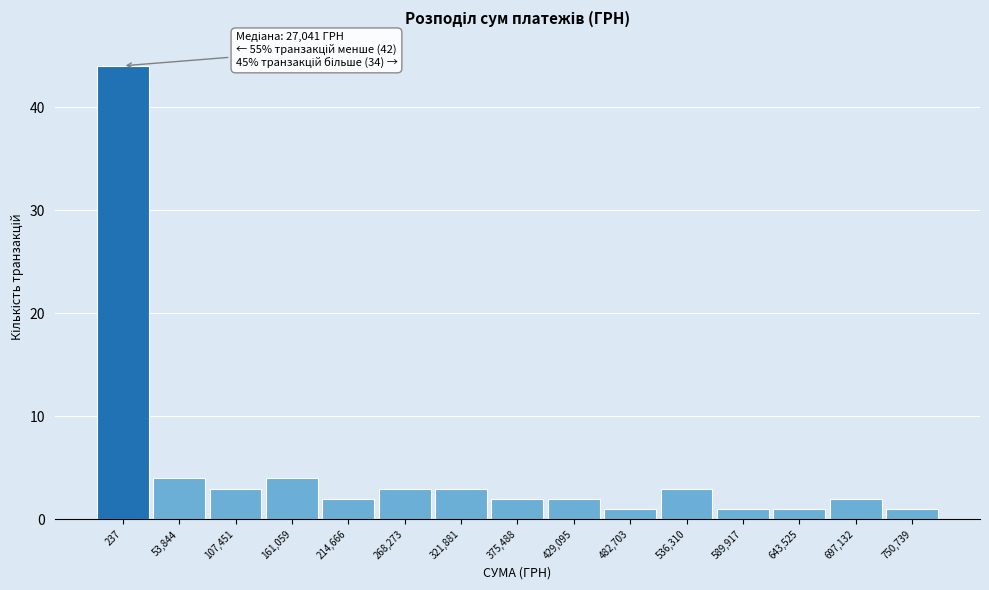

Reading left to right, extract all data points from this chart.

44	4	3	4	2	3	3	2	2	1	3	1	1	2	1